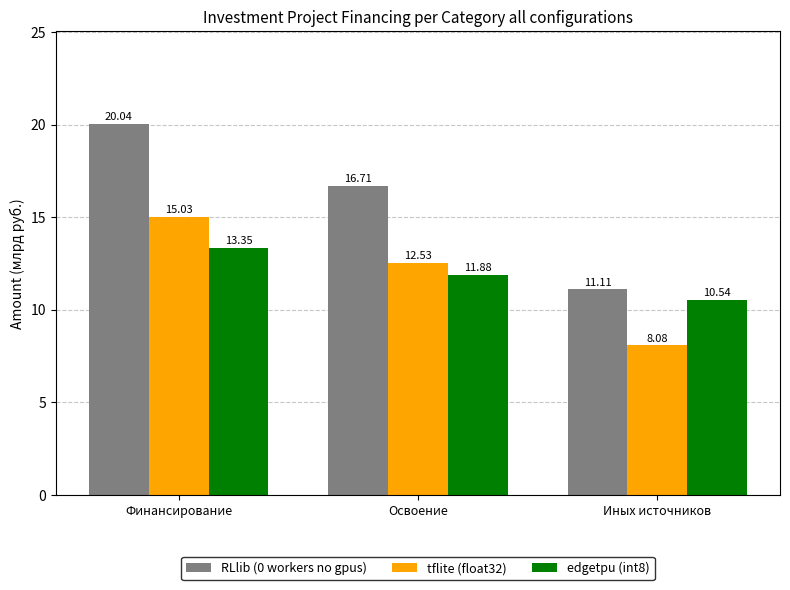

Is the value of RLlib (0 workers no gpus) at Иных источников greater than the value of tflite (float32) at Финансирование?

No